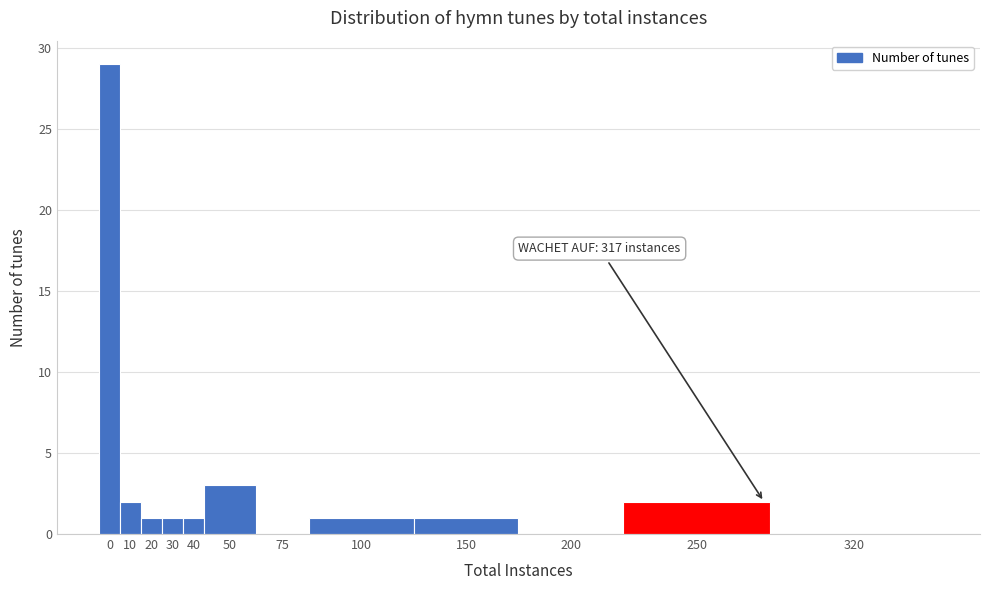

Reading left to right, what are all the values shown in this chart?

0=29	10=2	20=1	30=1	40=1	50=3	75=0	100=1	150=1	200=0	250=2	320=0